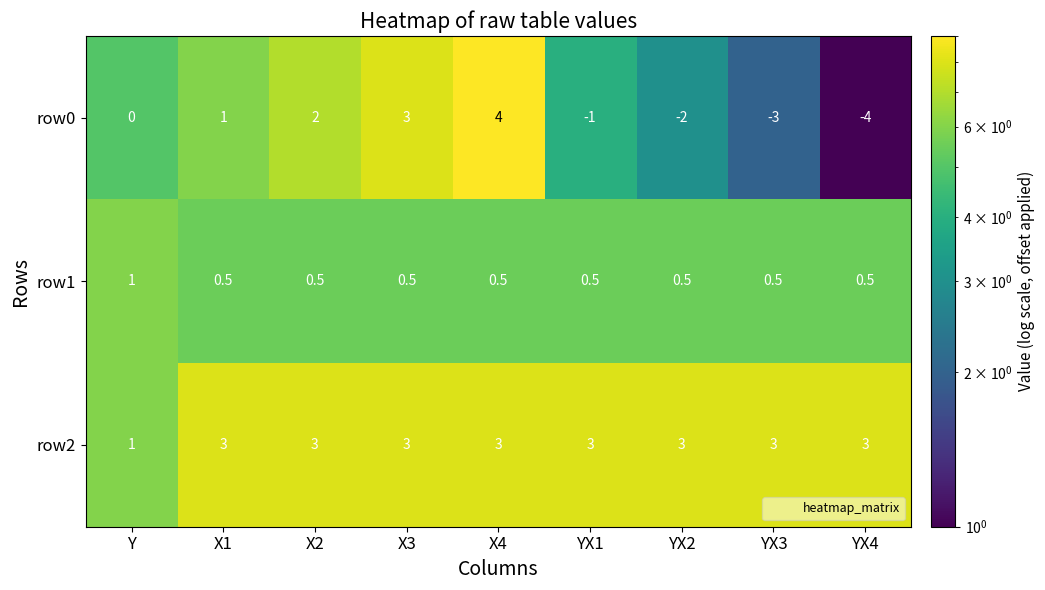

What is the lowest value of the row1 series?

0.5